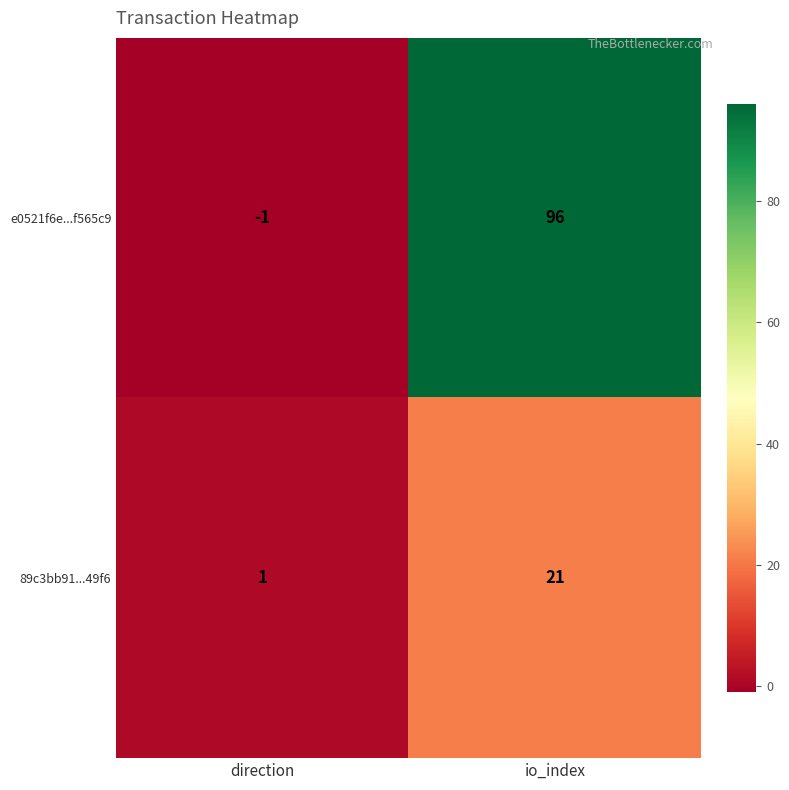

Reading left to right, transcribe all the data shown in this chart.

e0521f6e...f565c9: direction=-1	io_index=96
89c3bb91...49f6: direction=1	io_index=21